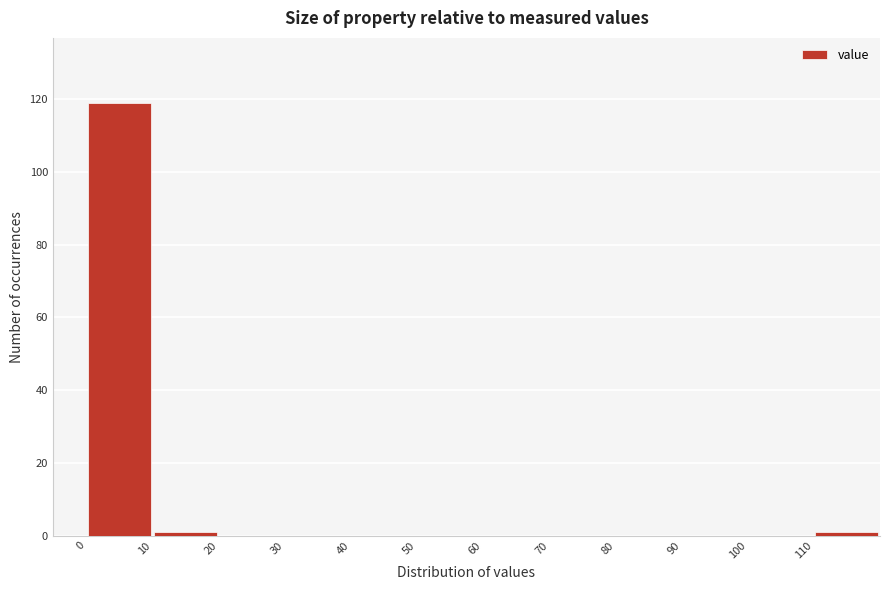

Over which range of the x-axis is the bar tallest?

0 to 10